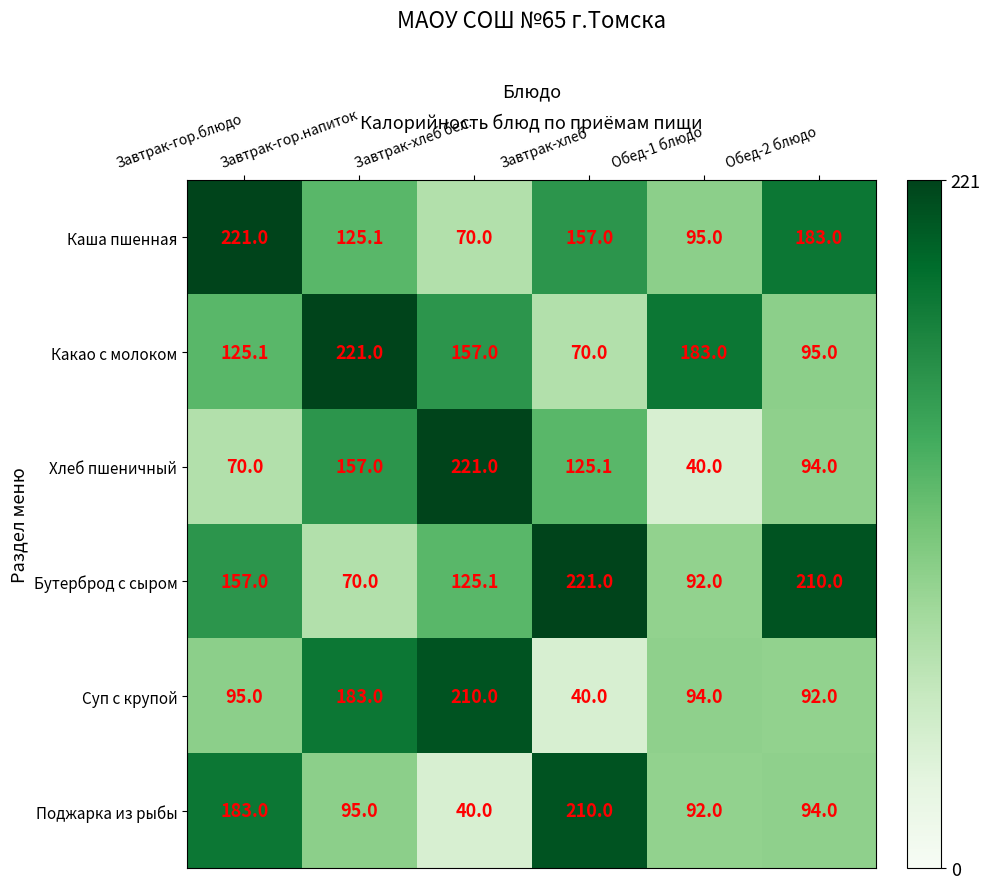

Between Завтрак-гор.блюдо and Обед-1 блюдо, which series saw the biggest shift?

Каша пшенная